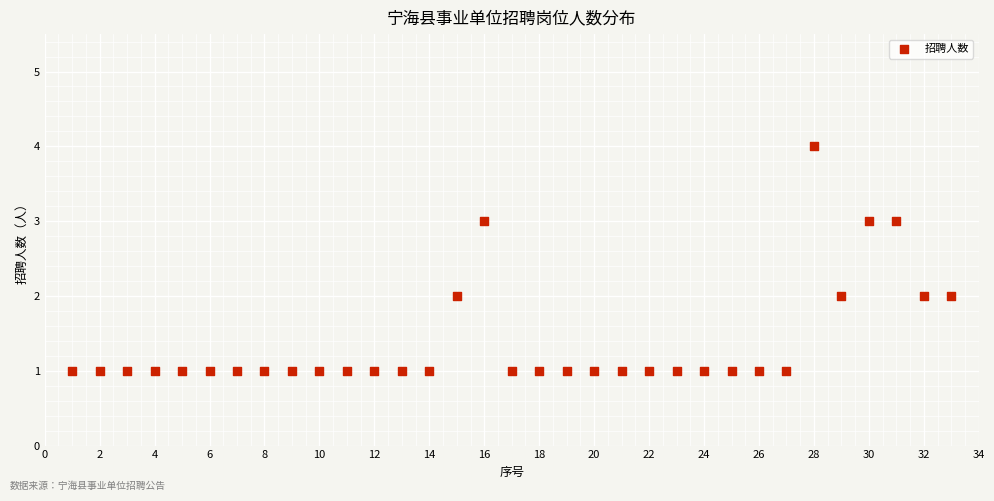

What is the range of X values (max minus min)?

32